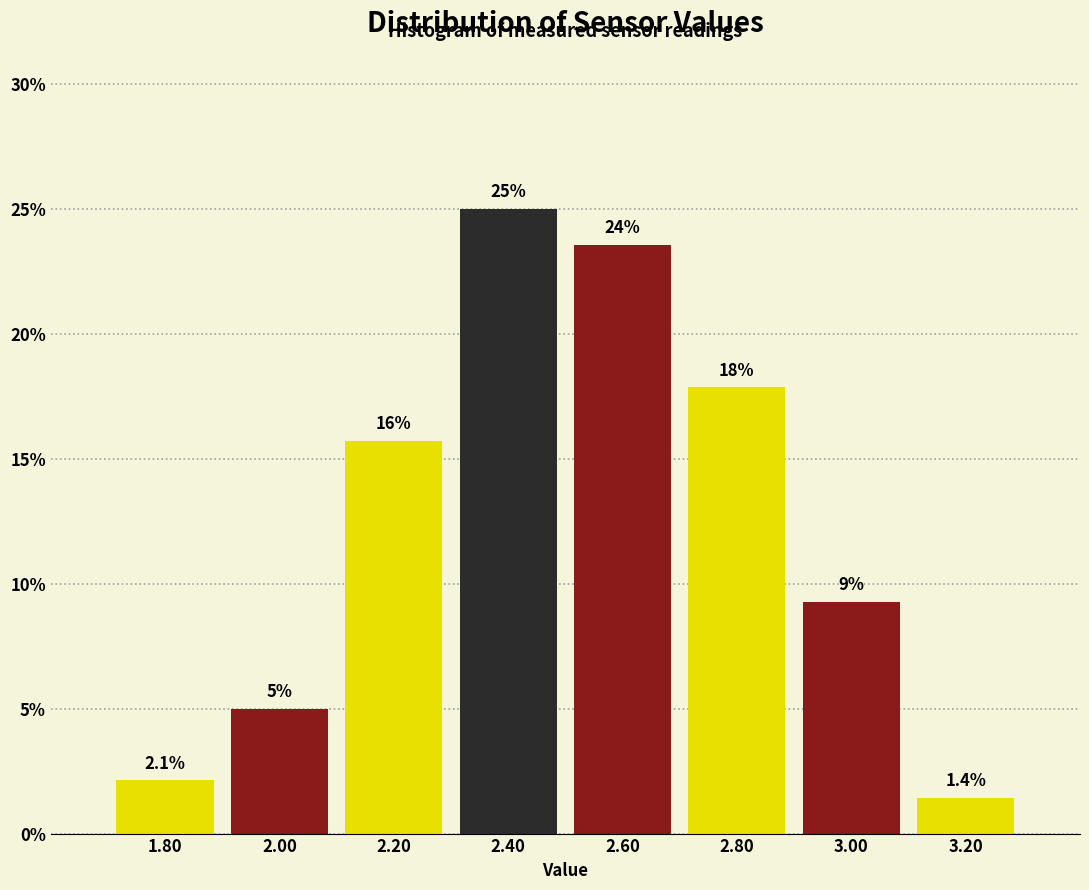

Over which range of the x-axis is the bar tallest?

2.3 to 2.5